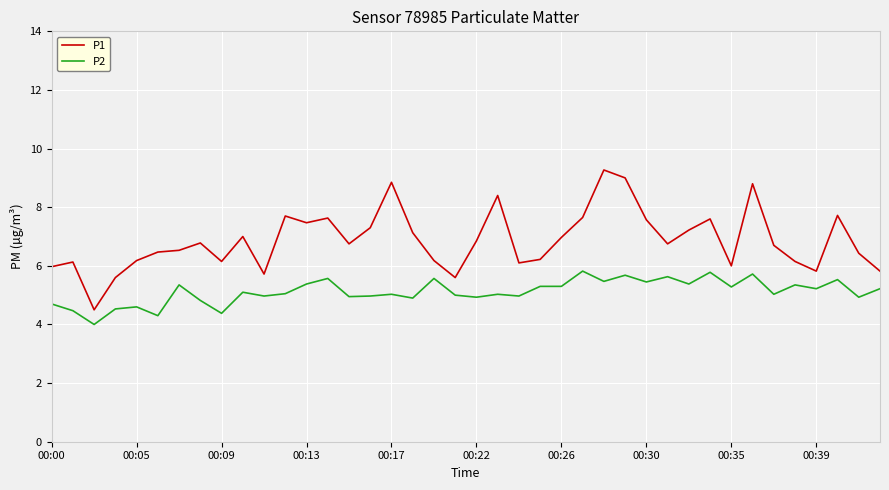

What is the minimum value shown in the chart?

4.0